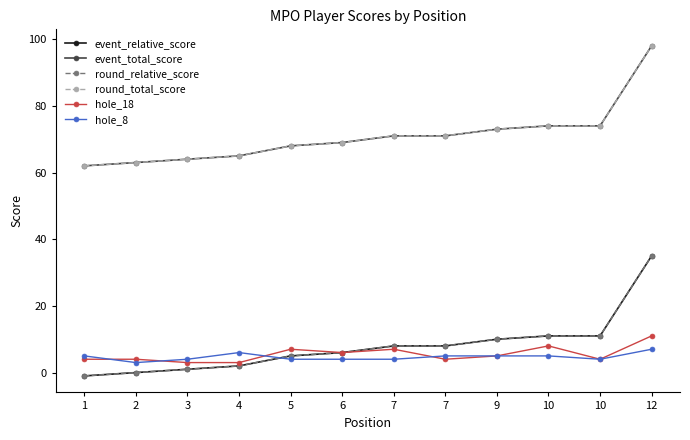

At 12, list the series in order from largest to smallest.

event_total_score, round_total_score, event_relative_score, round_relative_score, hole_18, hole_8